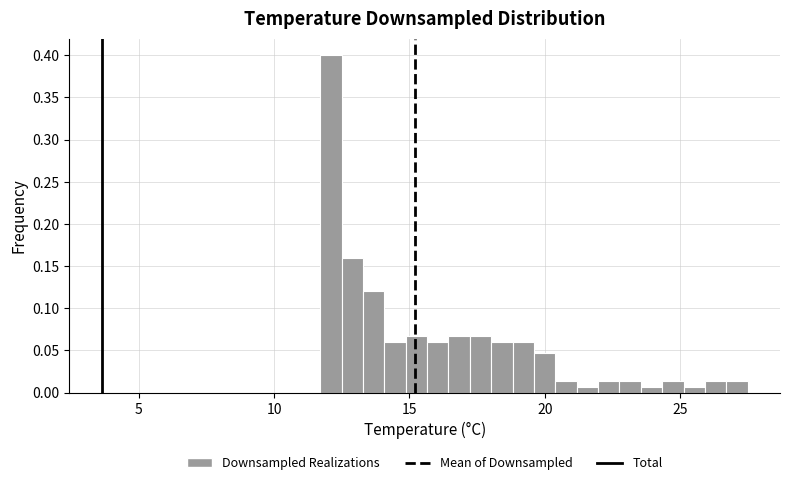

Read against the x-axis, roughly where is the centre of the tallest bar?

12.0